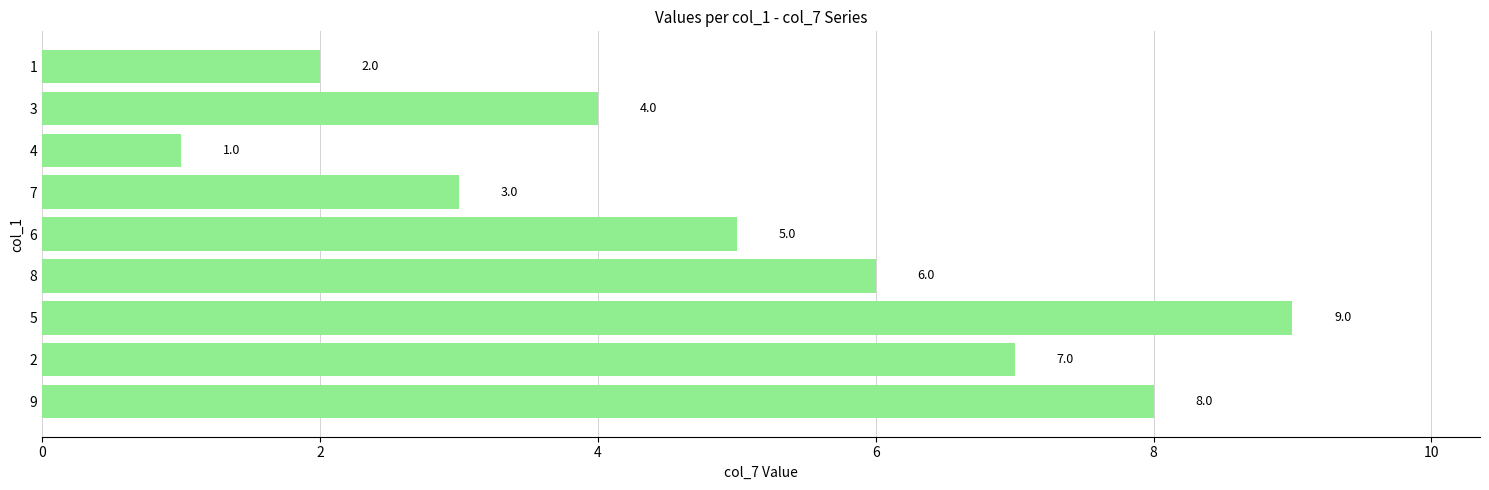

List the labels in order of value, largest first.

5, 9, 2, 8, 6, 3, 7, 1, 4